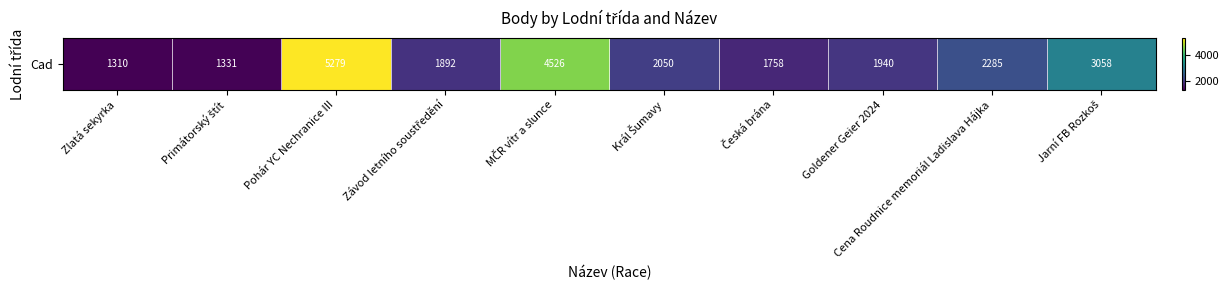

List the labels in order of value, largest first.

Pohár YC Nechranice III, MČR vítr a slunce, Jarní FB Rozkoš, Cena Roudnice memoriál Ladislava Hájka, Král Šumavy, Goldener Geier 2024, Závod letního soustředění, Česká brána, Primátorský štít, Zlatá sekyrka